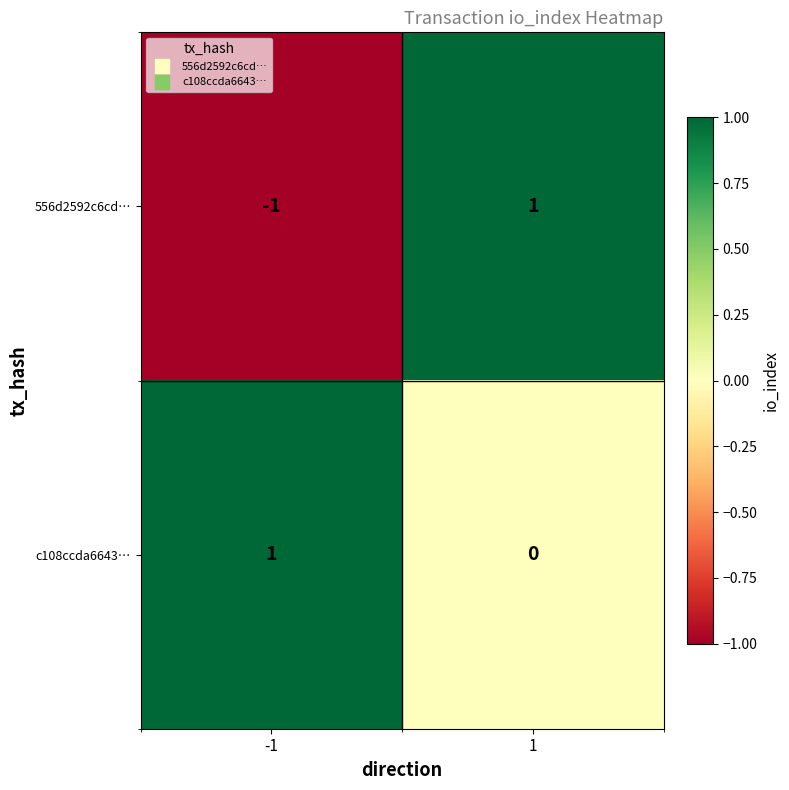

The c108ccda6643… series shows 1 at -1. True or false?

True